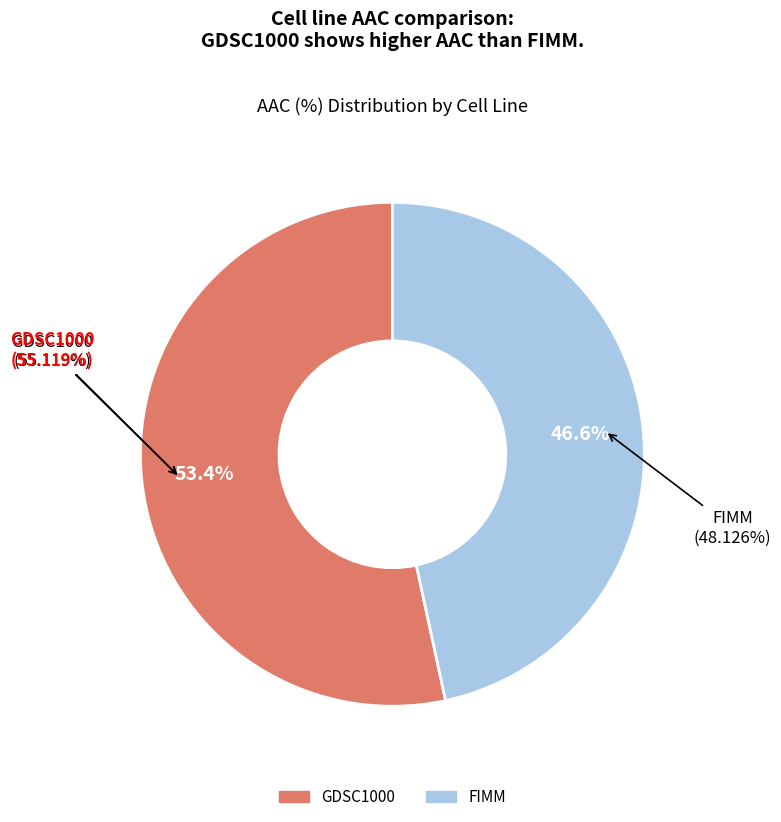

What percentage do GDSC1000 and FIMM together represent?

100.0%